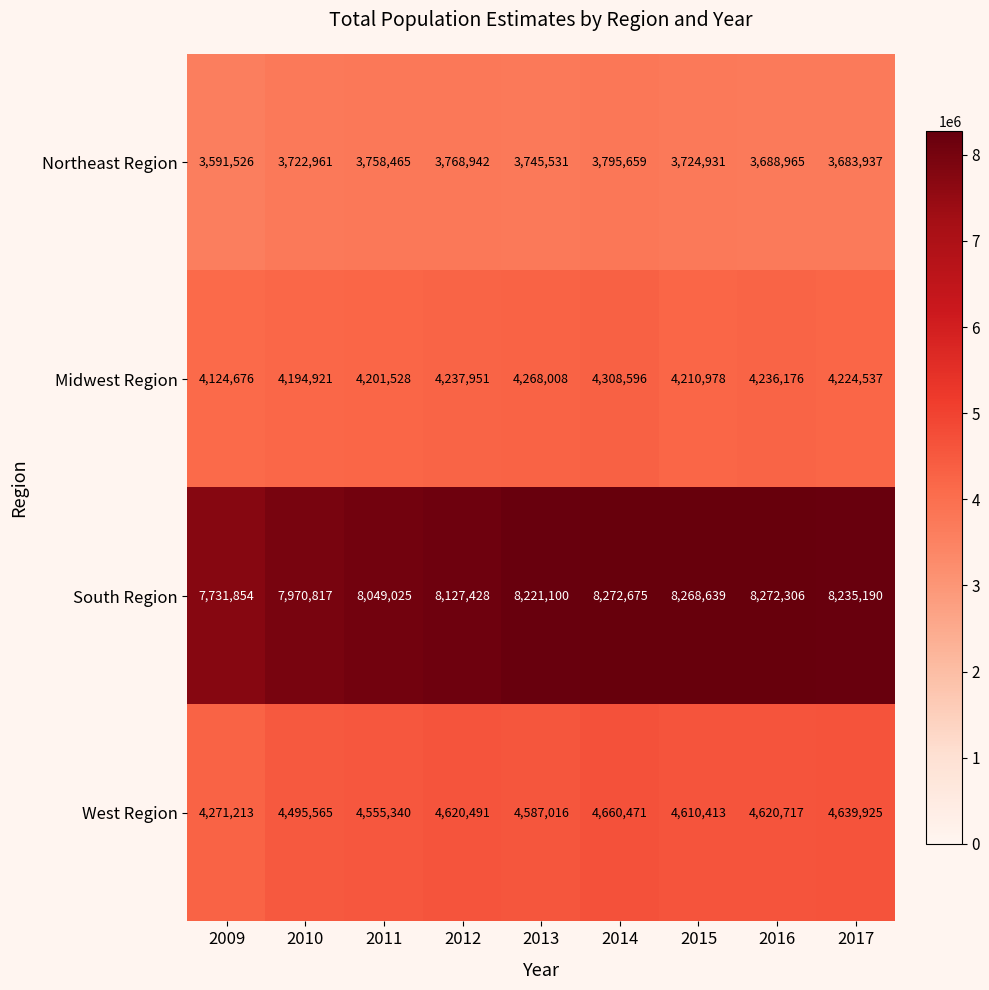

List the series in order of their peak value, lowest first.

Northeast Region, Midwest Region, West Region, South Region